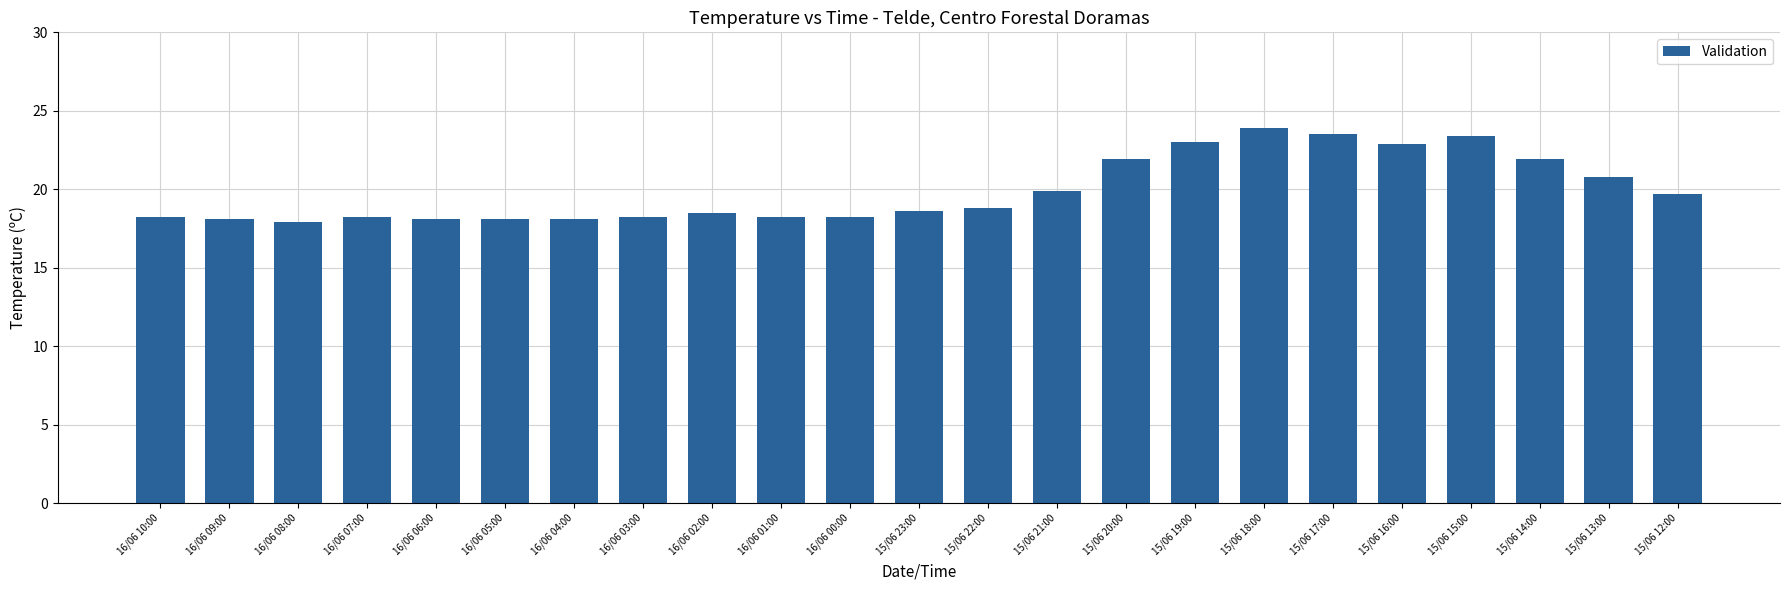

What is the sum of all values?

458.1